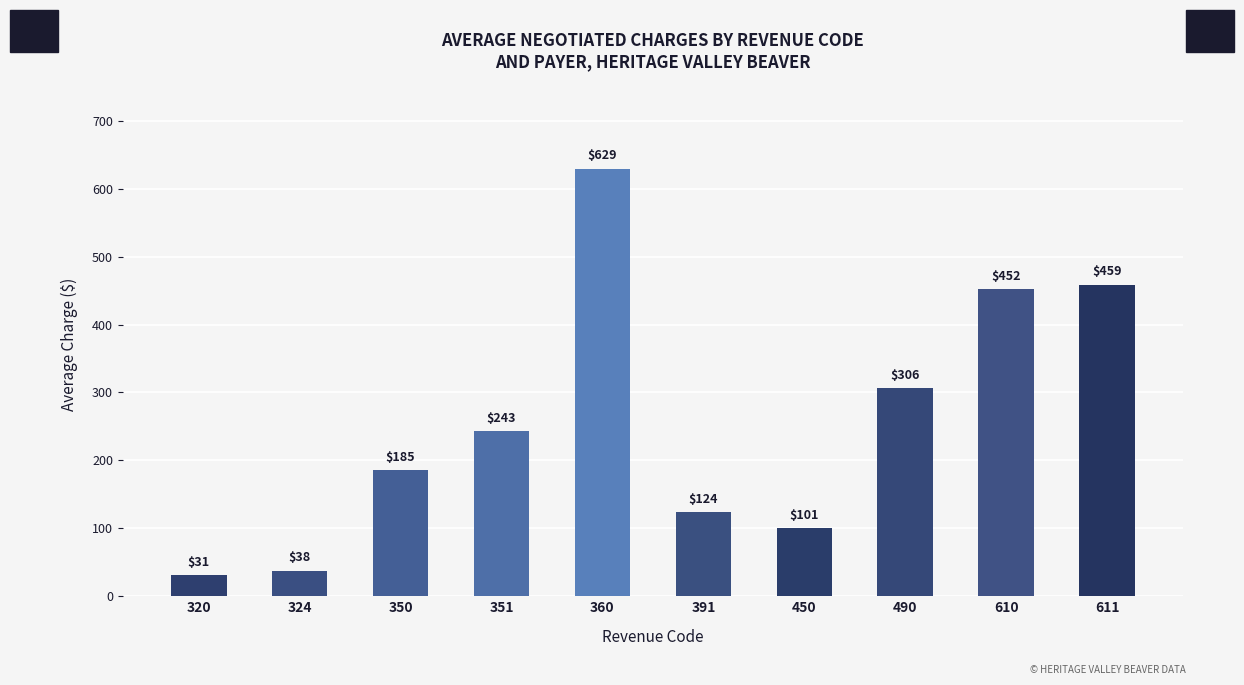

What is the greatest value displayed?

629.4